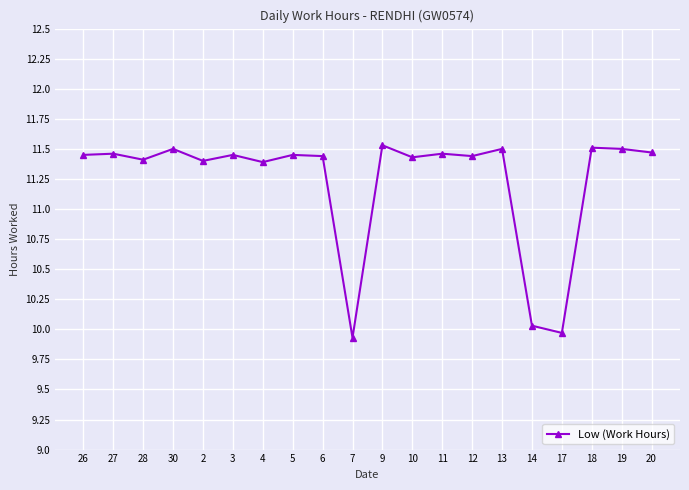

True or false: the data shows 11.5 at 19.

True